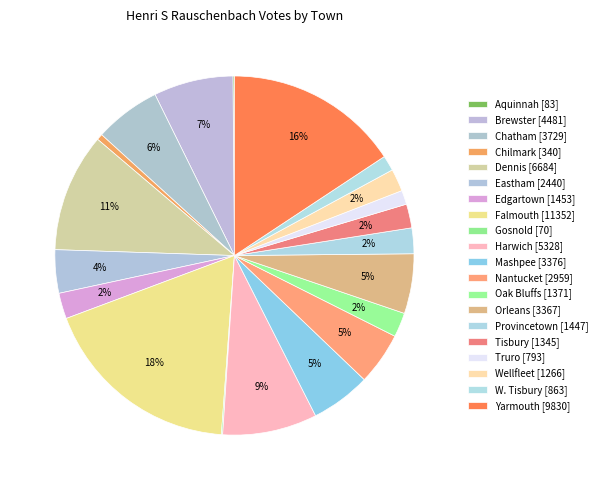

Does any single category account for the majority?

No